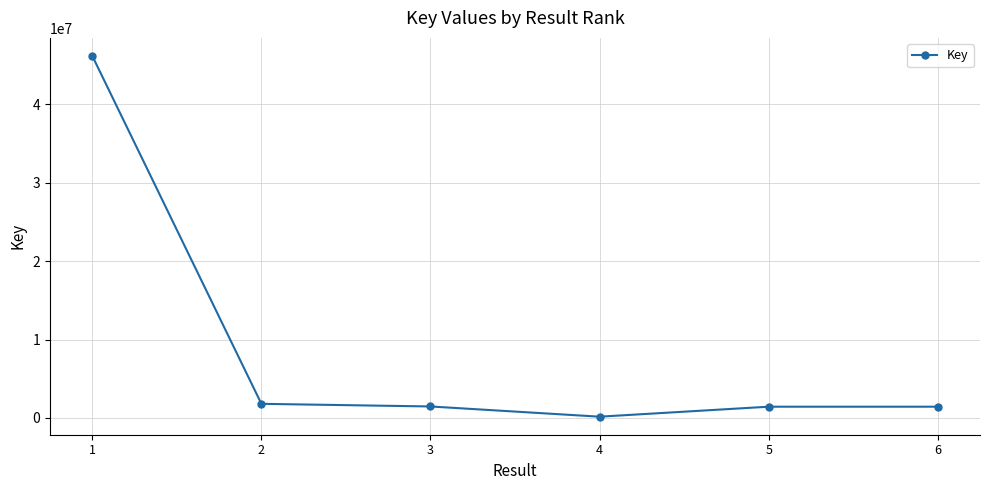

What is the maximum value shown in the chart?

46165637